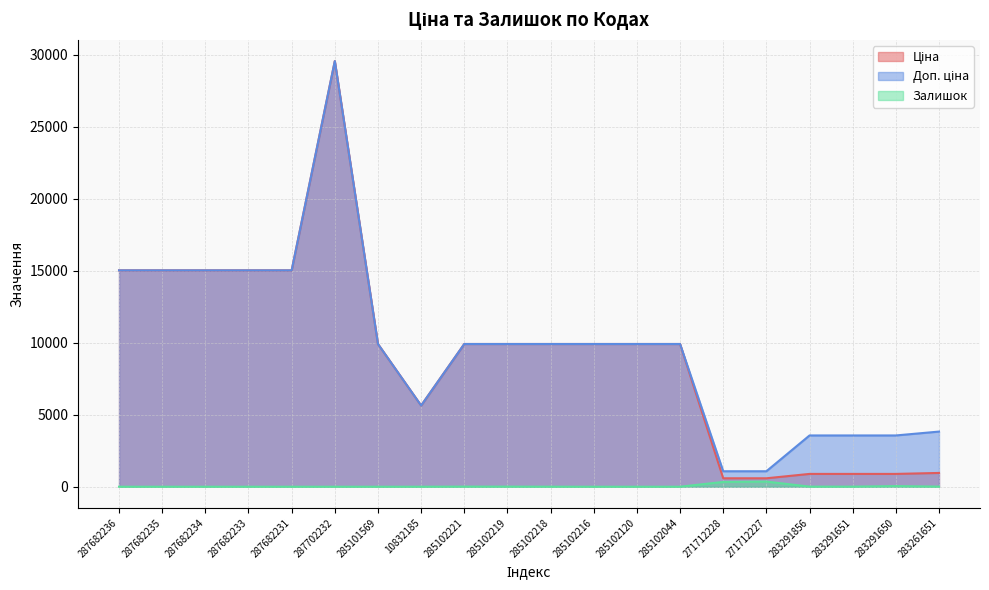

True or false: Доп. ціна and Залишок intersect in this chart.

False